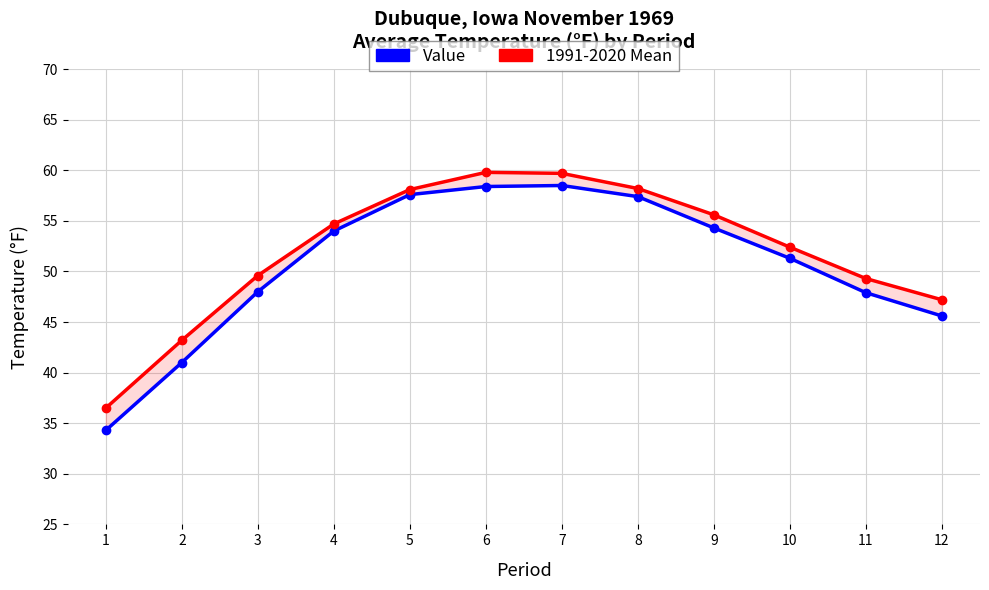

Which series has the largest range (max minus min)?

Value